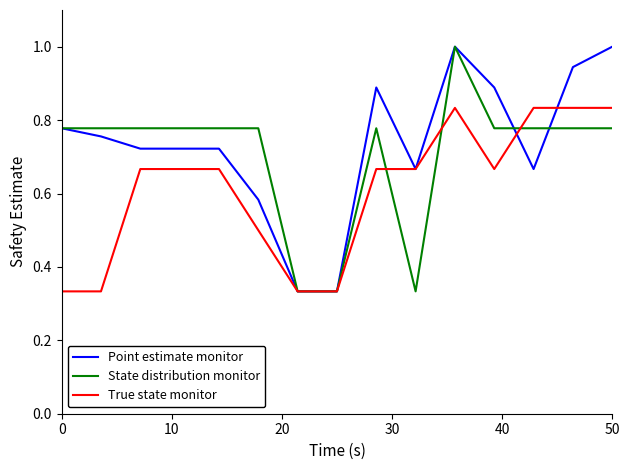

What are all the series names shown in the legend?

Point estimate monitor, State distribution monitor, True state monitor